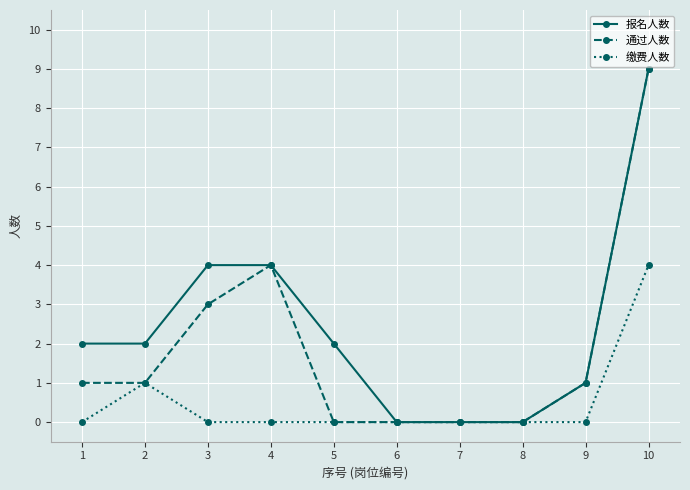

Rank the series by their average value, from lowest to highest.

缴费人数, 通过人数, 报名人数